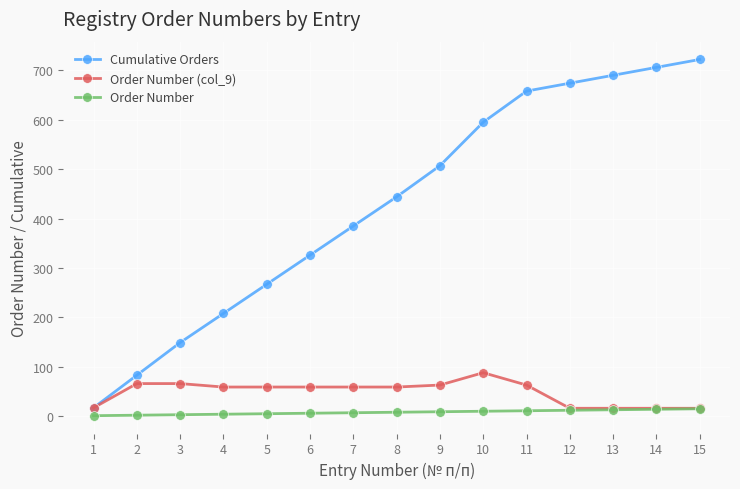

What is the total value across all series at 9?

579